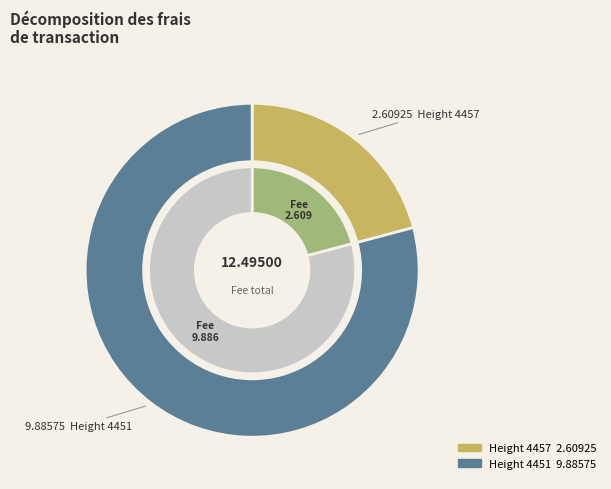

Is there a majority slice in this chart?

Yes